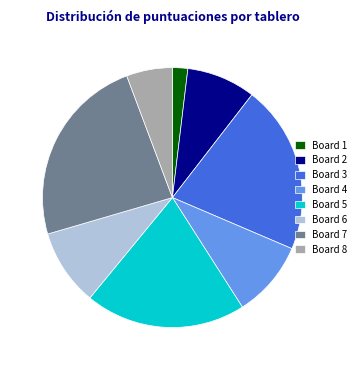

Which slice is the smallest?

Board 1